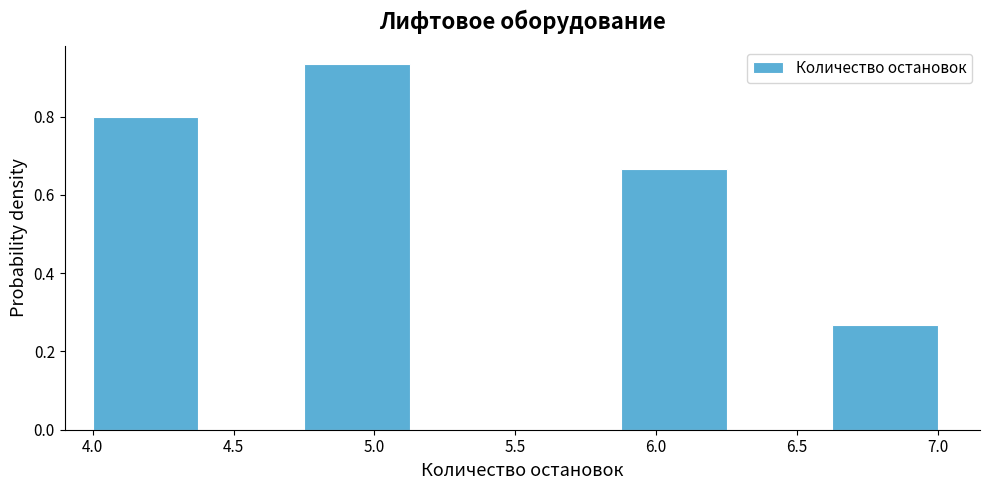

Over which range of the x-axis is the bar tallest?

4.750 to 5.125